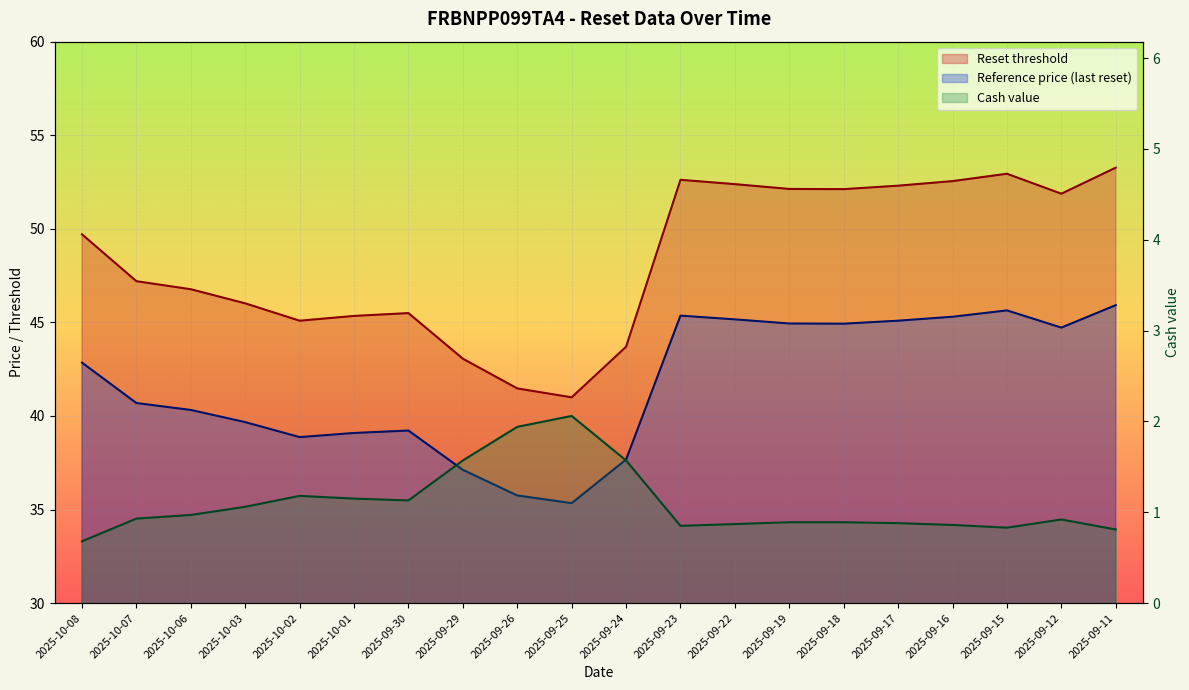

What is the total value across all series at 2025-09-16?

98.7